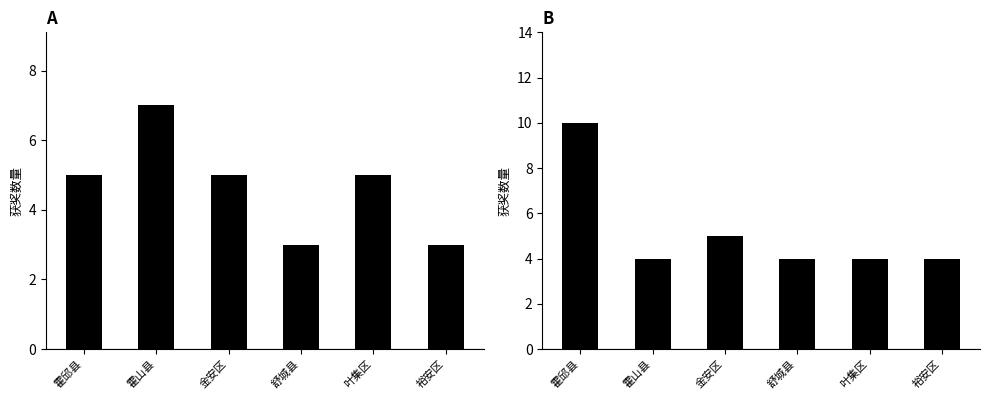

What is the difference between the highest and lowest values at 裕安区?

1